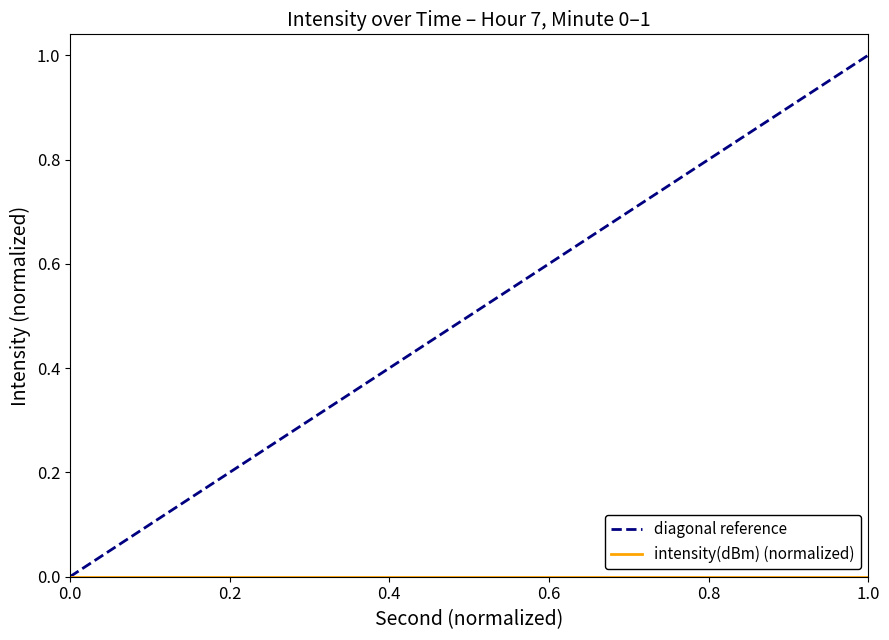

Which series has the largest total across all categories?

diagonal reference